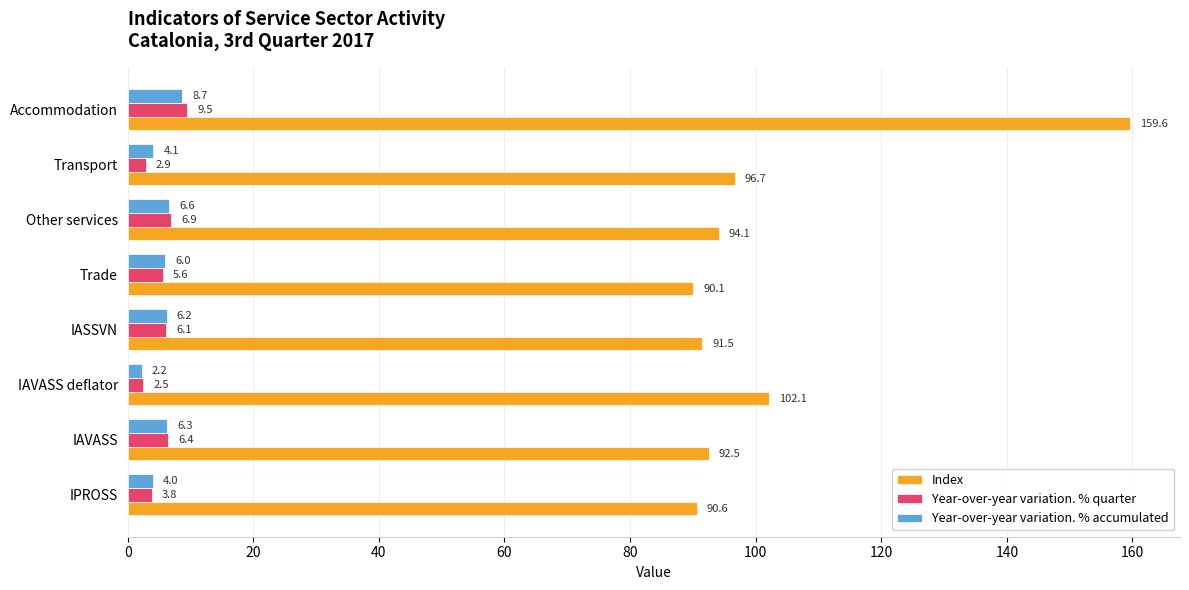

What is the maximum value shown in the chart?

159.6